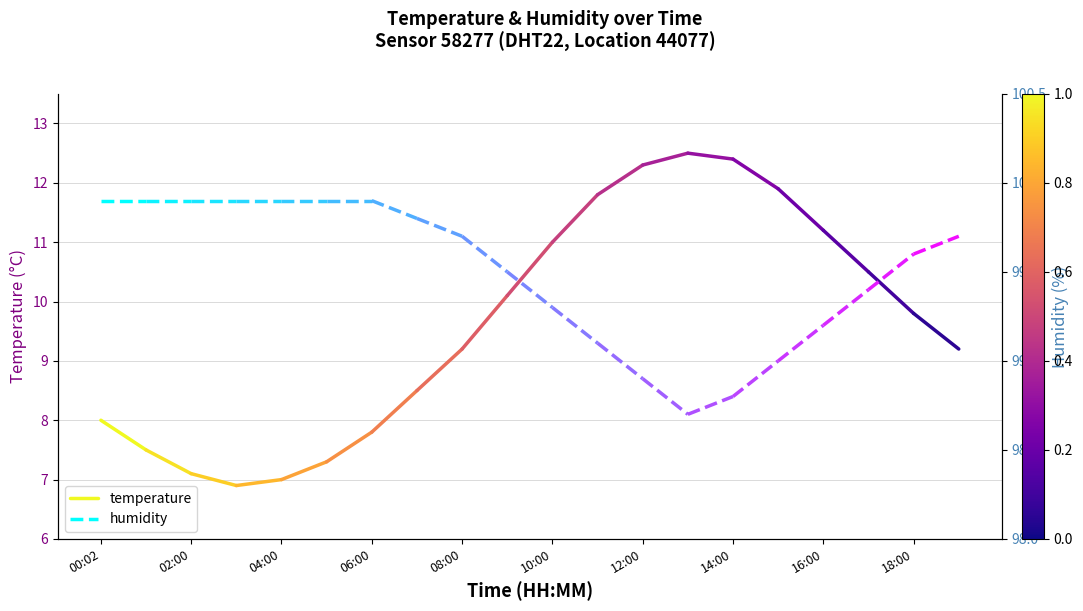

Which series has the largest total across all categories?

humidity